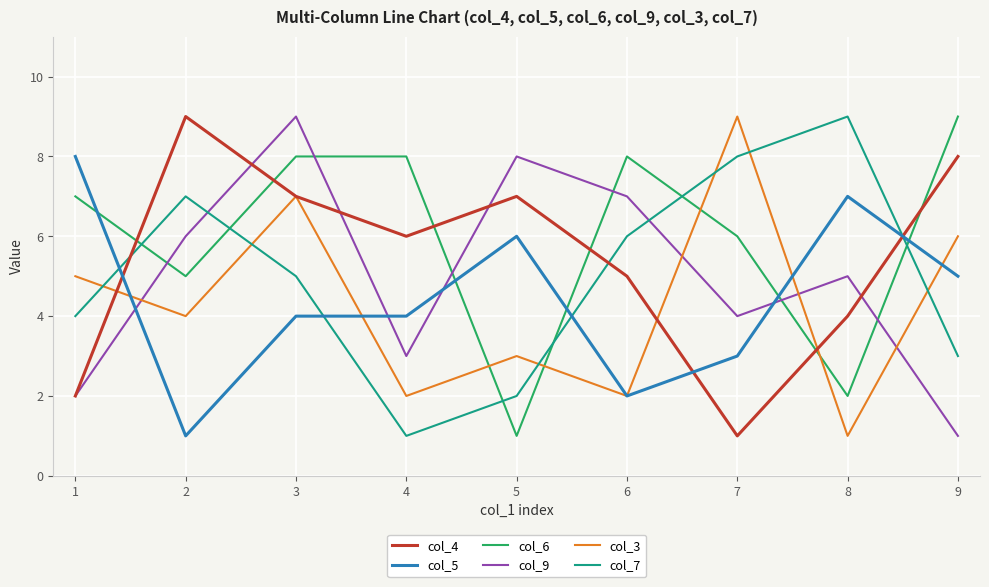

What is the maximum value shown in the chart?

9